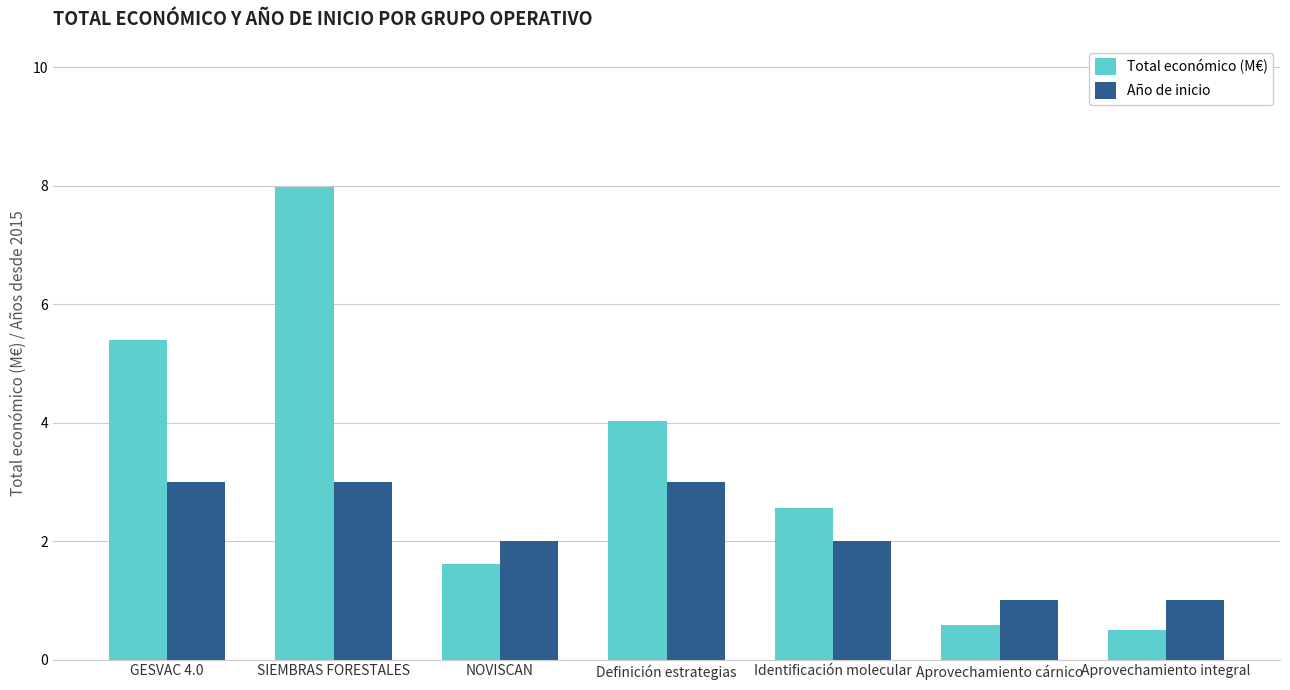

At which category is the sum across all series the highest?

SIEMBRAS FORESTALES